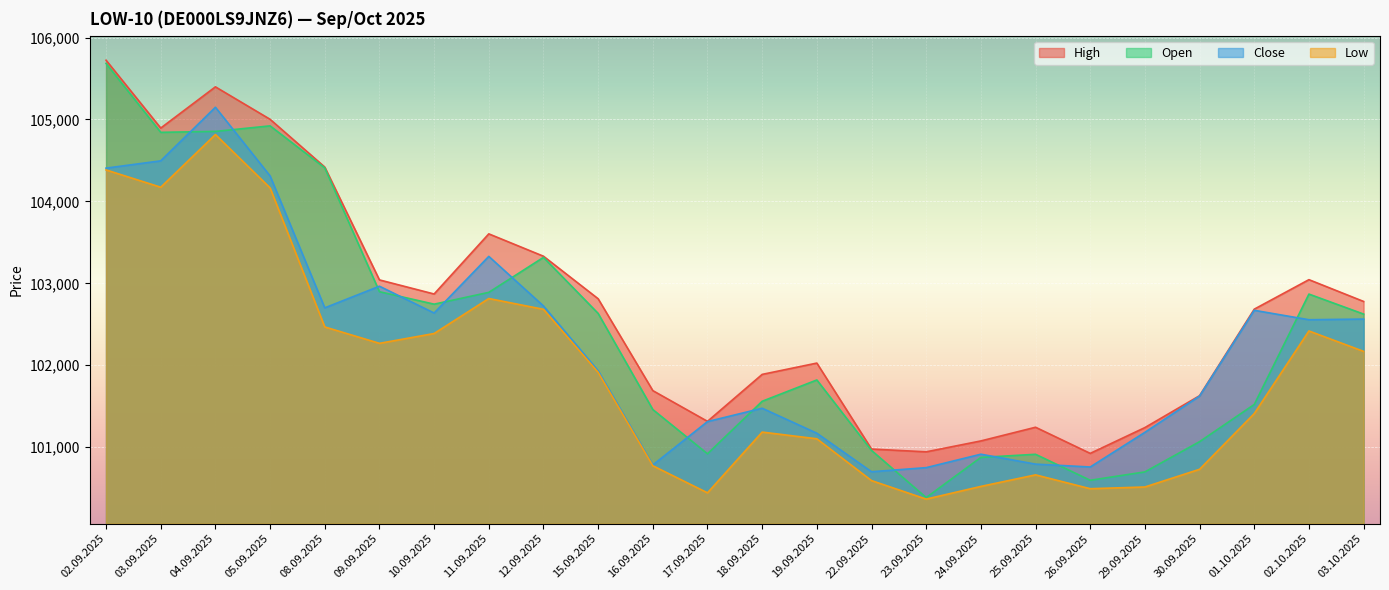

Reading left to right, list all the values displayed in this chart.

Open: 105684	104843	104854	104922	104409	102898	102746	102890	103317	102633	101460	100920	101561	101821	100961	100386	100876	100914	100597	100699	101068	101522	102869	102625
High: 105723	104895	105398	105002	104419	103042	102870	103604	103331	102812	101691	101316	101889	102027	100978	100944	101077	101244	100925	101240	101629	102685	103045	102779
Low: 104384	104173	104816	104165	102468	102268	102388	102815	102683	101914	100774	100444	101185	101103	100593	100367	100522	100663	100494	100515	100731	101411	102419	102170
Close: 104406	104495	105149	104311	102701	102965	102638	103329	102724	101933	100784	101313	101476	101171	100701	100751	100915	100794	100759	101182	101625	102671	102556	102564